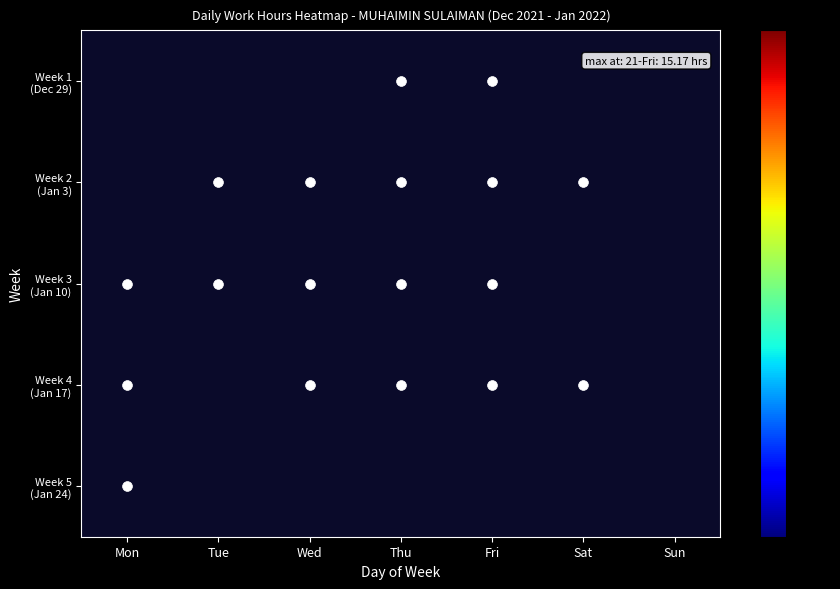

True or false: Week 1 (Dec 29) has a value of 11.7 at Fri.

True